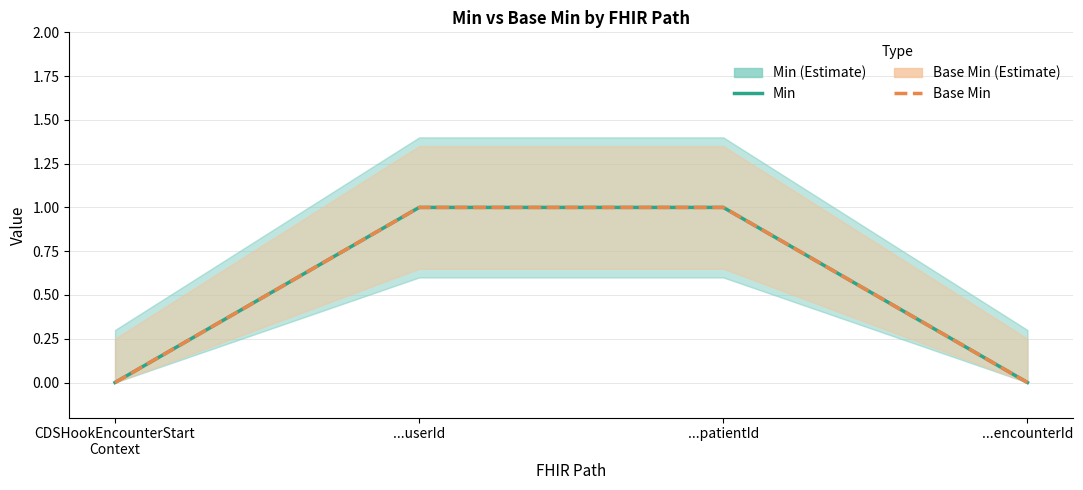

At which category is the sum across all series the highest?

...userId